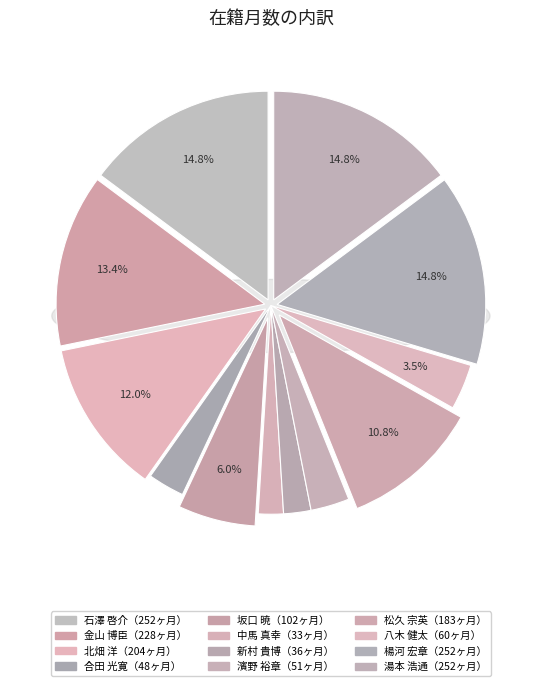

Which category has the biggest portion of the pie?

石澤 啓介